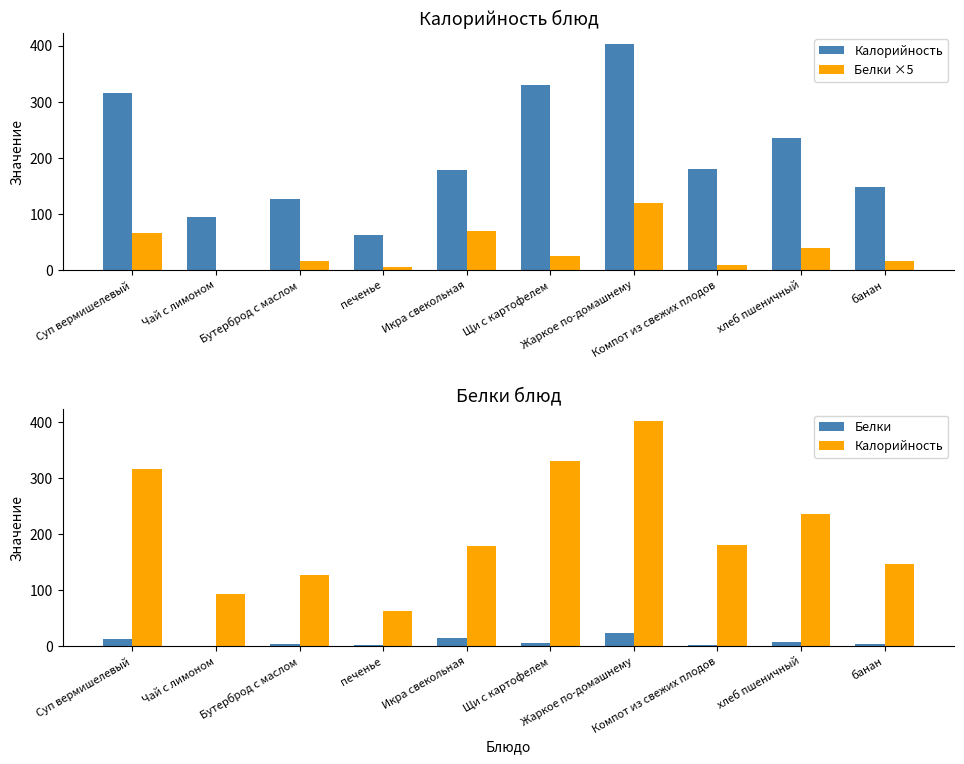

What is the value of the Белки bar at the 2nd from the left?

0.1